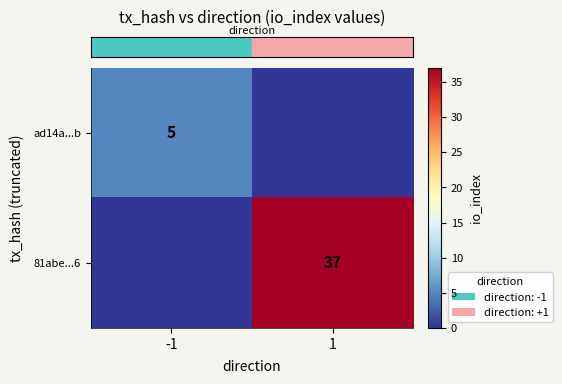

What is the sum of the row_0 values at 1 and -1?

5